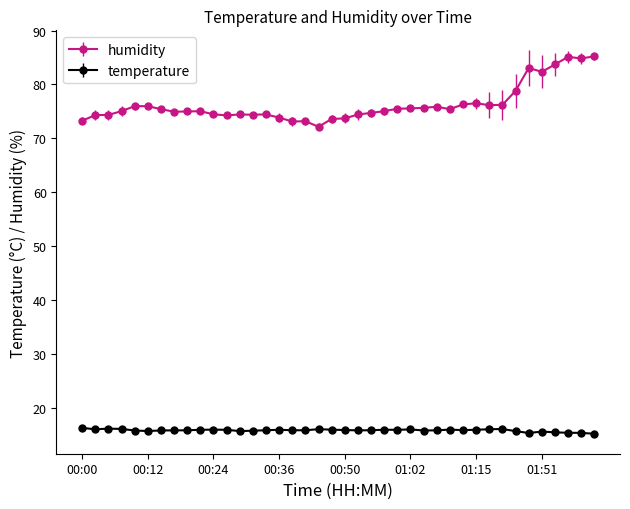

Which series has the largest total across all categories?

humidity